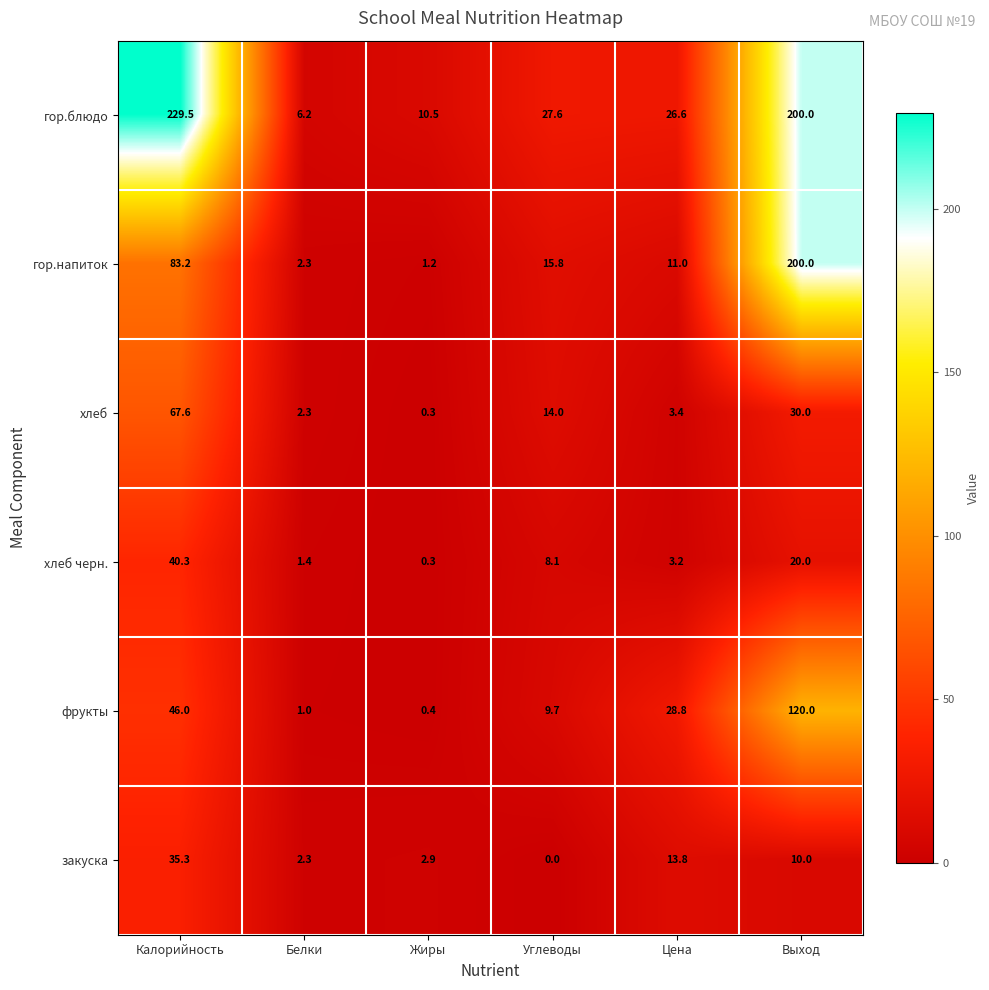

What is the greatest value displayed?

229.5